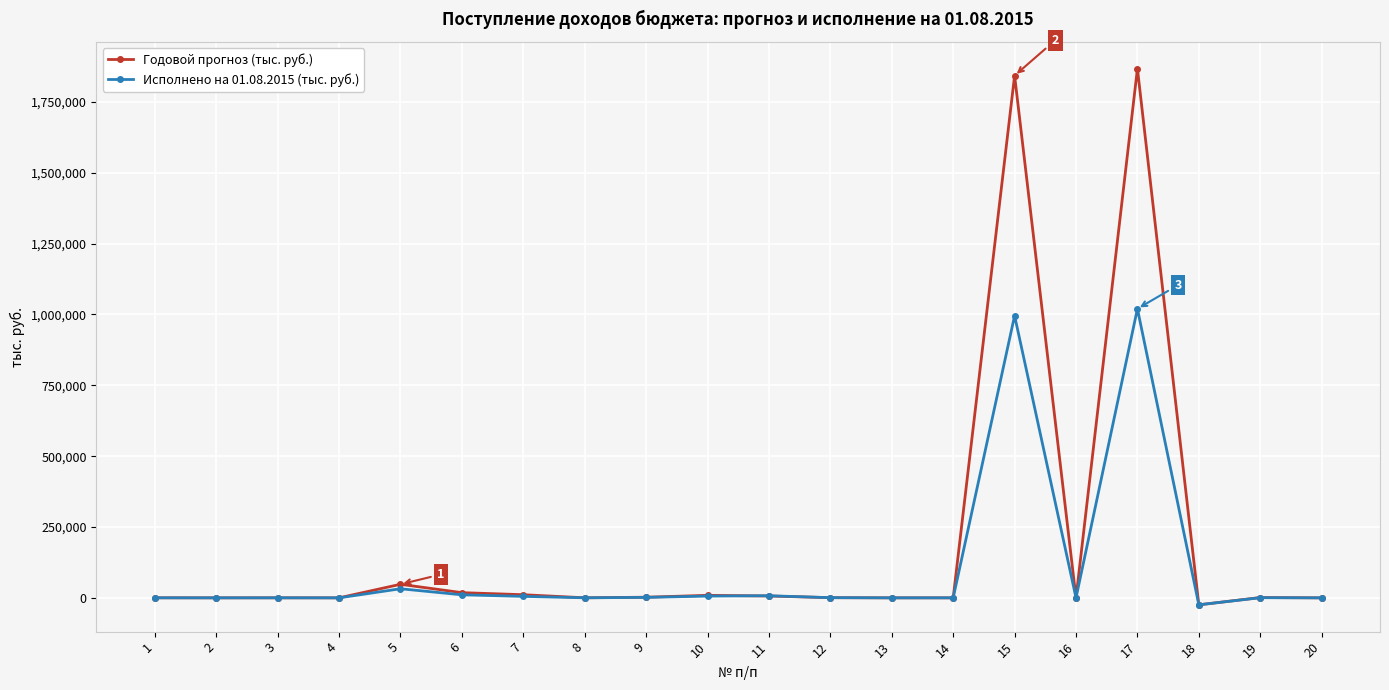

What are all the series names shown in the legend?

Годовой прогноз (тыс. руб.), Исполнено на 01.08.2015 (тыс. руб.)